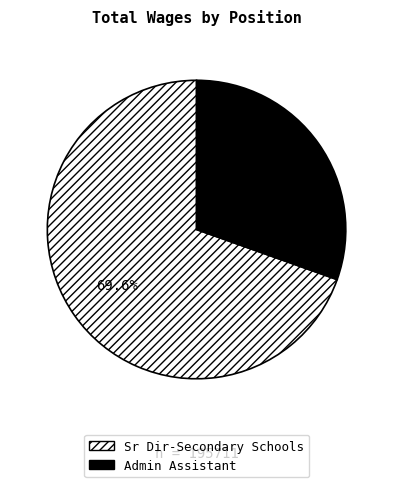

To the nearest percent, what is the combined percentage of Admin Assistant and Sr Dir-Secondary Schools?

100%